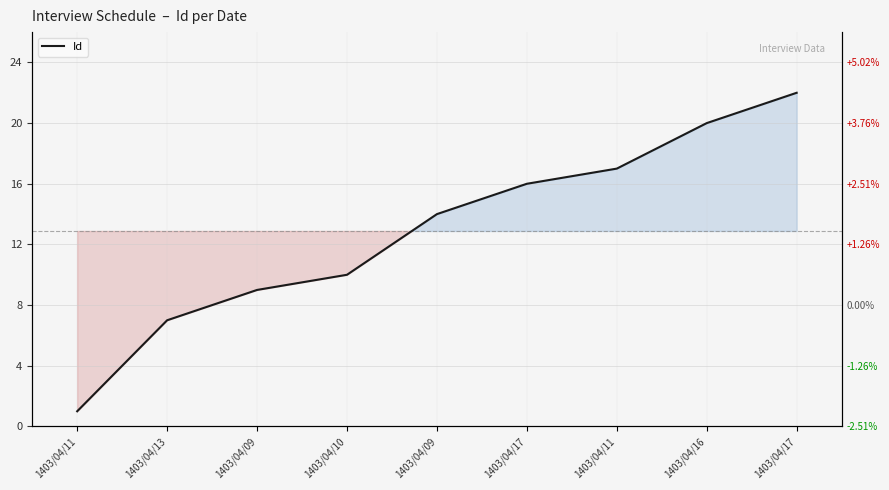

What value does the data have at 1403/04/16?

20